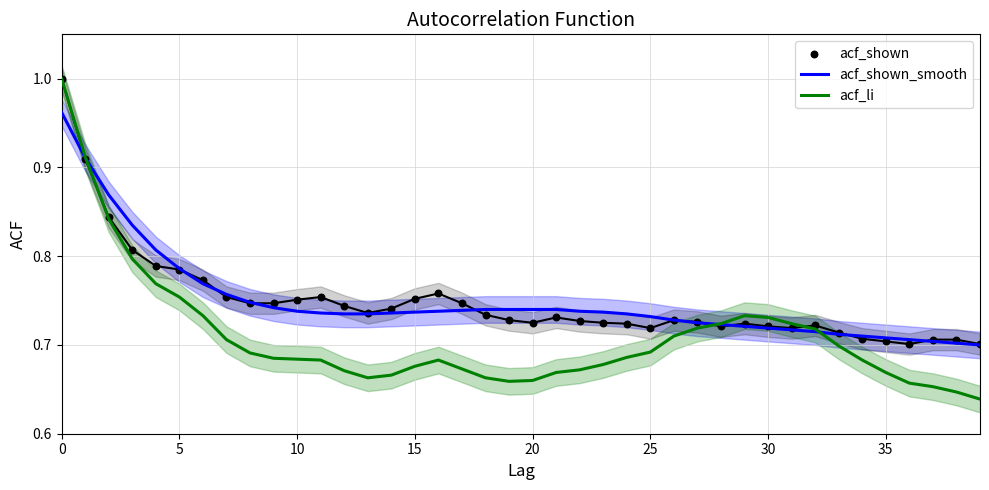

Which series contains the highest Y value?

acf_li